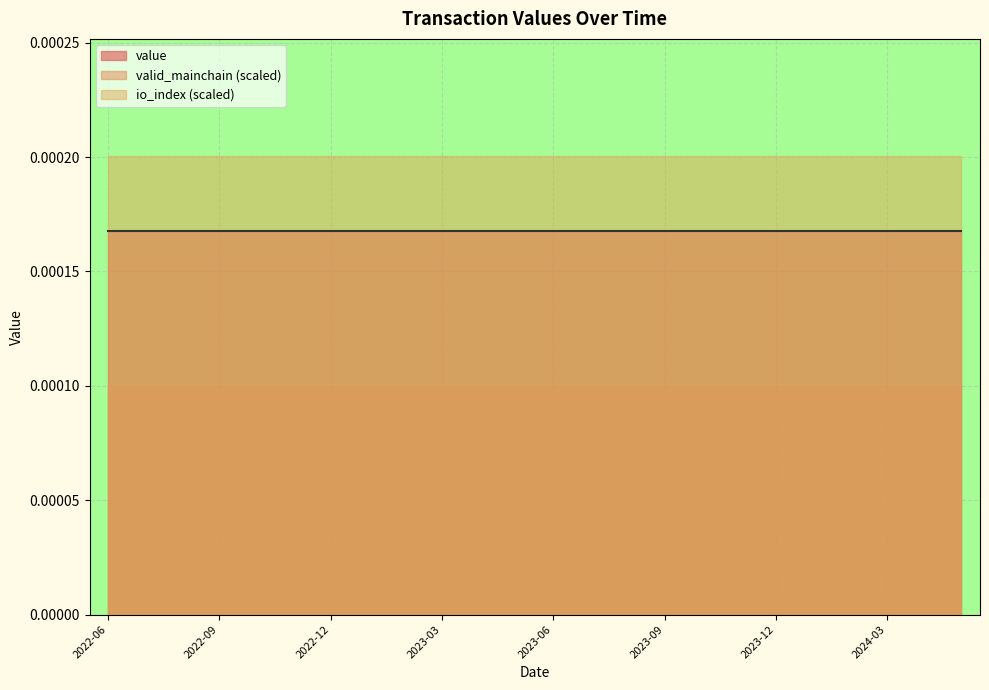

Which series has the largest total across all categories?

io_index (scaled)